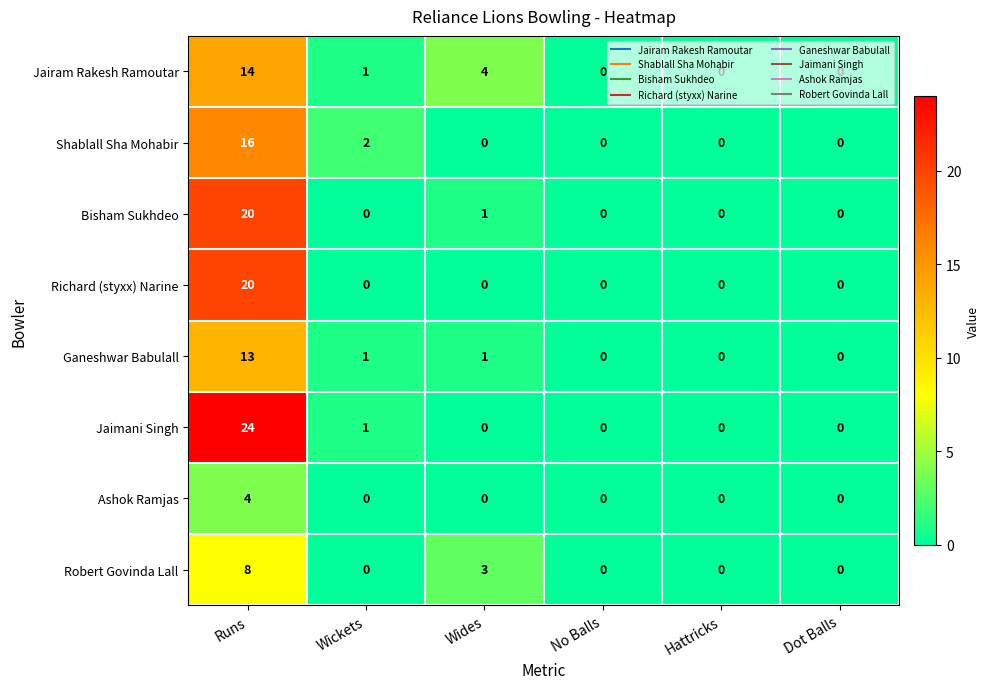

True or false: Richard (styxx) Narine has a value of -9 at Wickets.

False